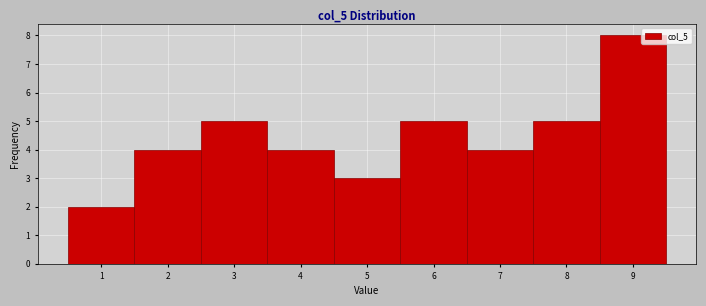

Reading left to right, list every bar in this chart as the range it spans on the x-axis followed by its height. The values are not printed on the chart, so give them approximately, as read against the axis.

0.5 to 1.5: 2
1.5 to 2.5: 4
2.5 to 3.5: 5
3.5 to 4.5: 4
4.5 to 5.5: 3
5.5 to 6.5: 5
6.5 to 7.5: 4
7.5 to 8.5: 5
8.5 to 9.5: 8